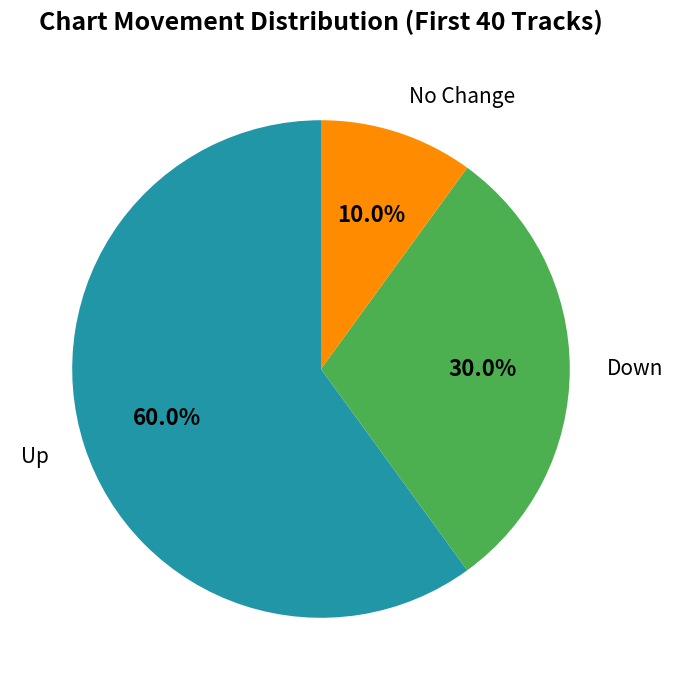

Rank the categories by value from highest to lowest.

Up, Down, No Change